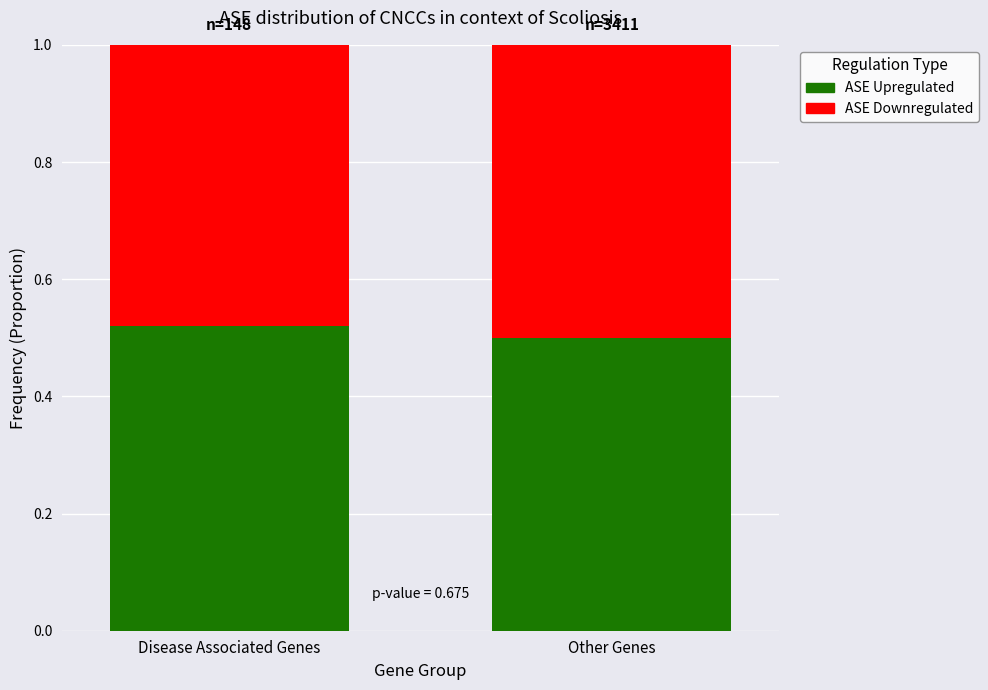

Rank the categories by ASE Upregulated value from highest to lowest.

Disease Associated Genes, Other Genes